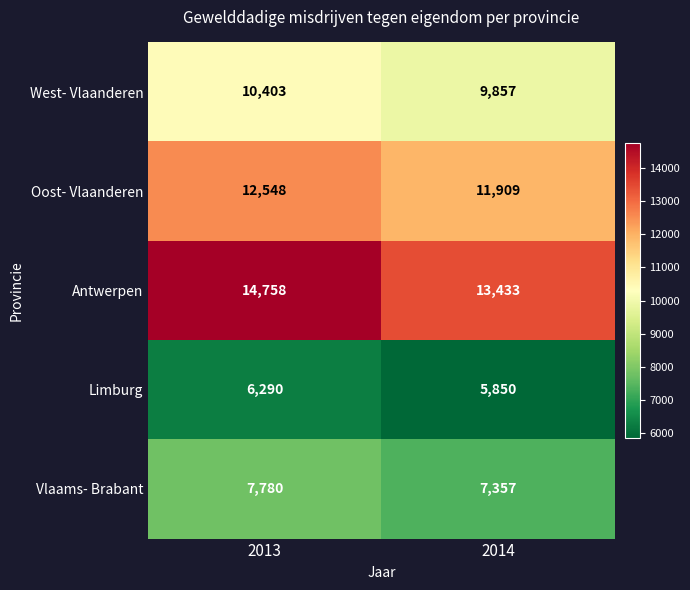

What is the total value across all series at 2013?

51779